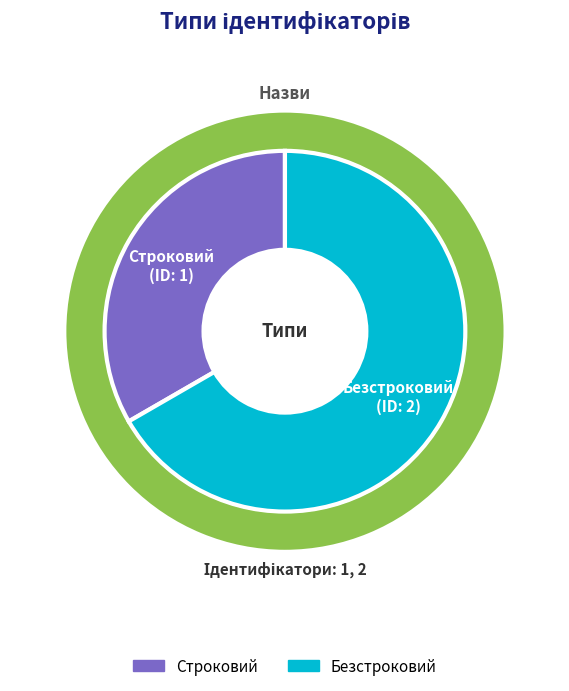

To the nearest percent, what is the combined percentage of Строковий and Безстроковий?

100%